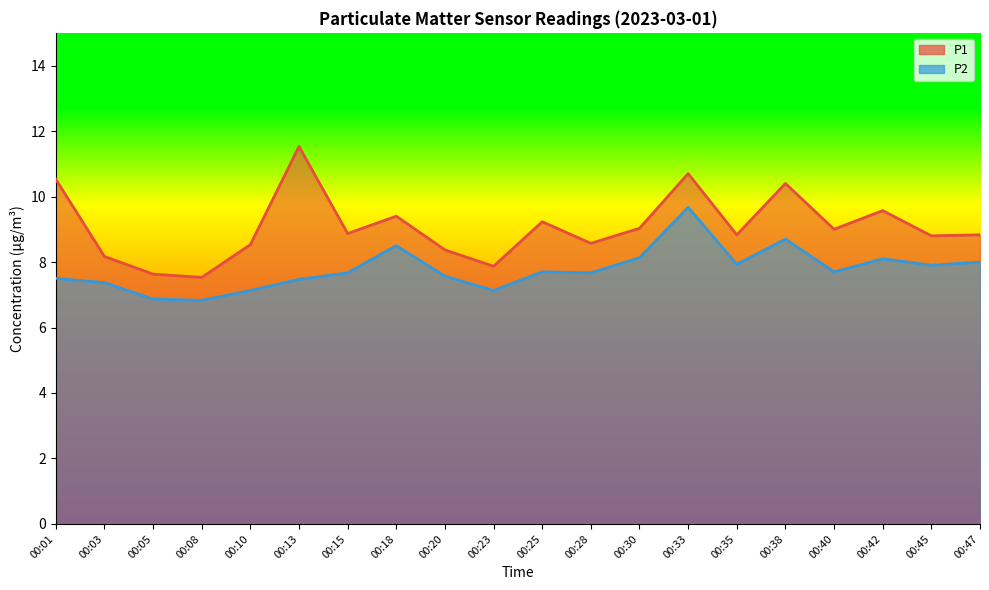

At which category is the sum across all series the highest?

00:33